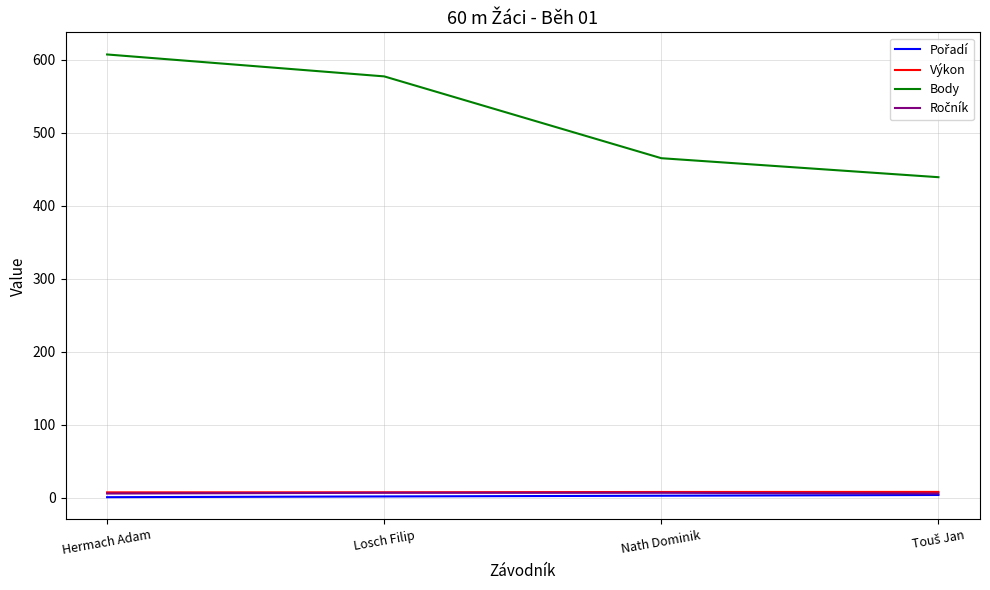

True or false: Výkon and Body cross at least once.

False